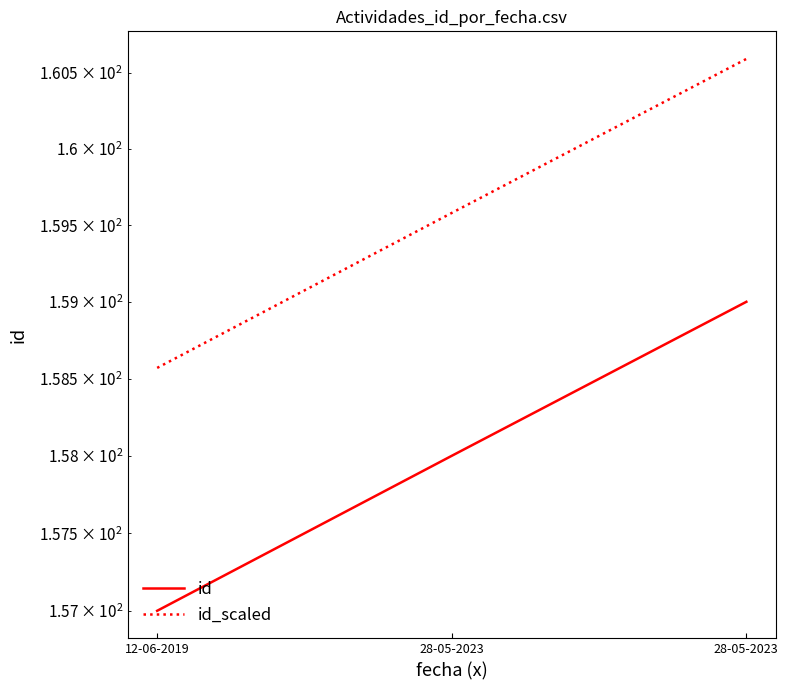

Which has a higher value, 28-05-2023 or 12-06-2019?

28-05-2023